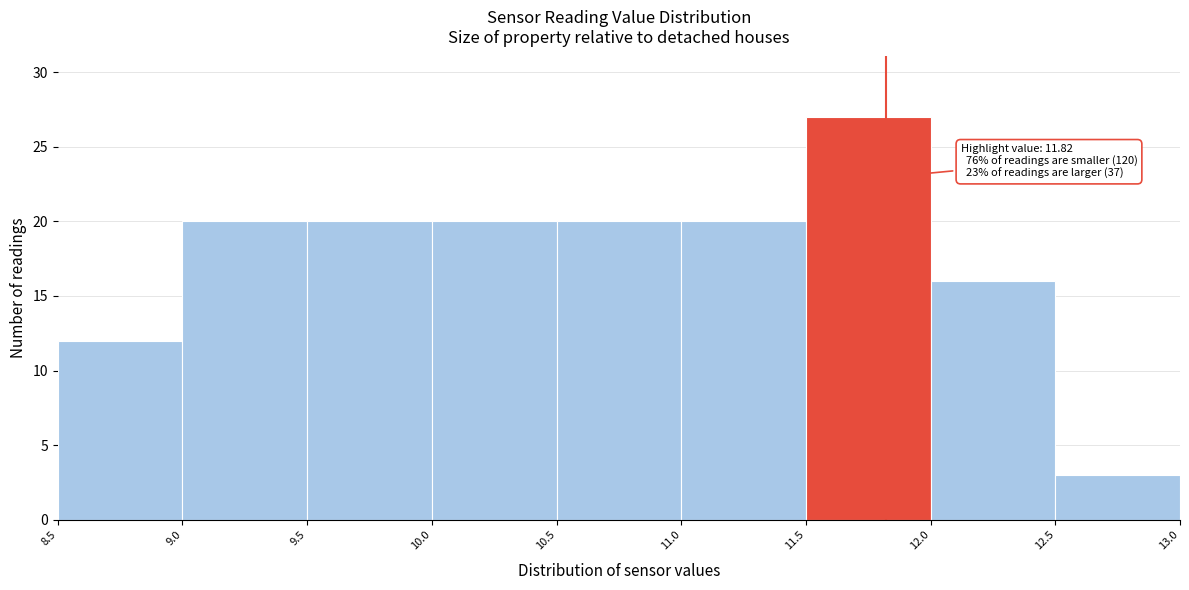

Over which range of the x-axis is the bar tallest?

11.5 to 12.0